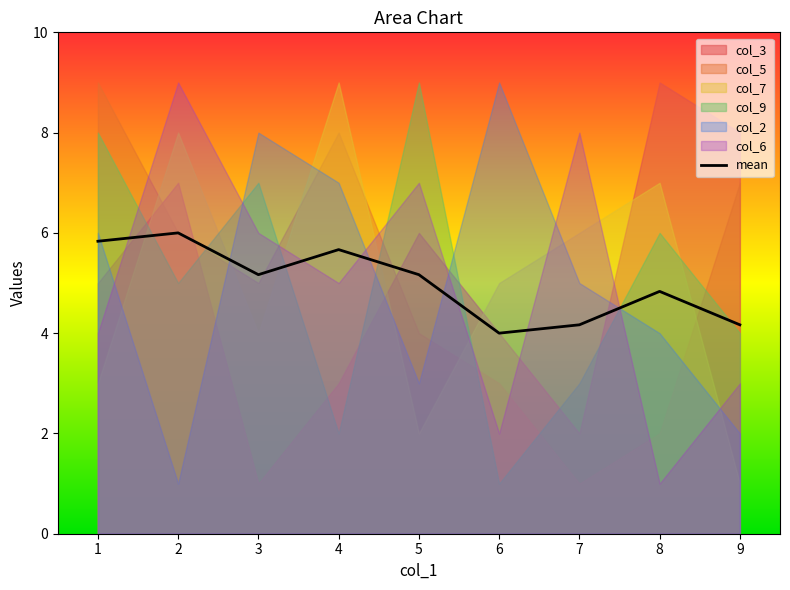

Rank the categories by value from highest to lowest.

2, 1, 4, 3, 5, 8, 7, 9, 6